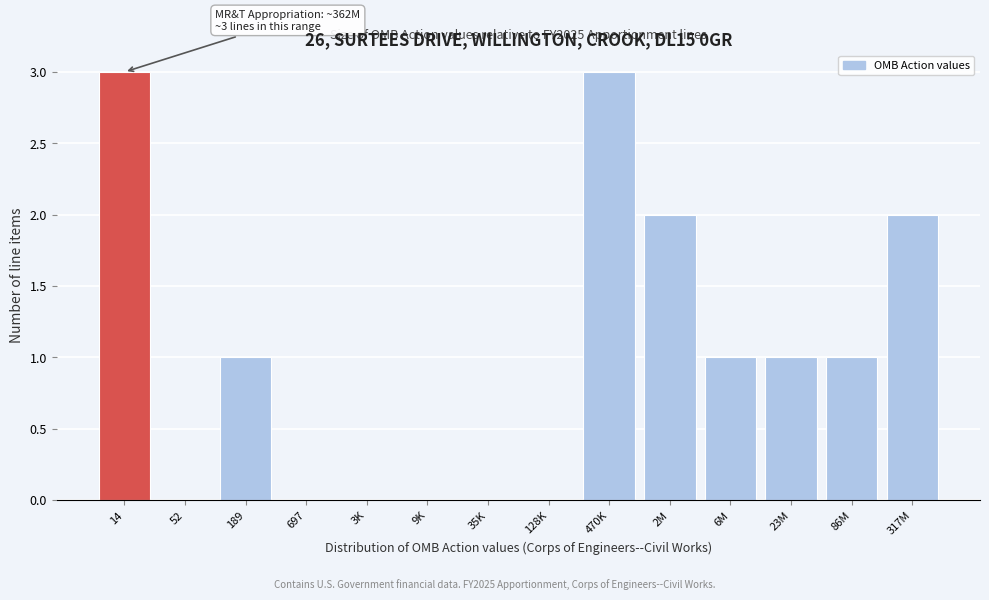

Reading left to right, list all the values displayed in this chart.

14=3	52=0	189=1	697=0	3K=0	9K=0	35K=0	128K=0	470K=3	2M=2	6M=1	23M=1	86M=1	317M=2